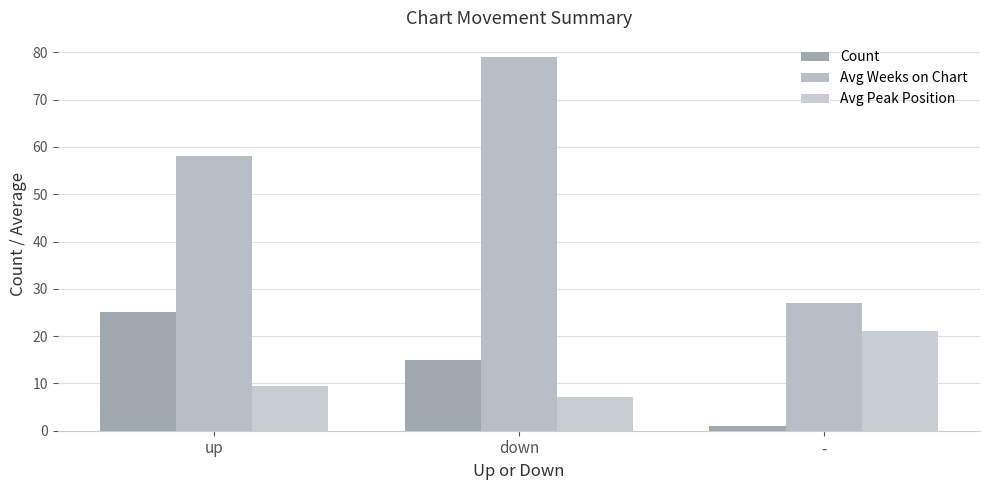

Which category has the lowest value in the Avg Peak Position series?

down